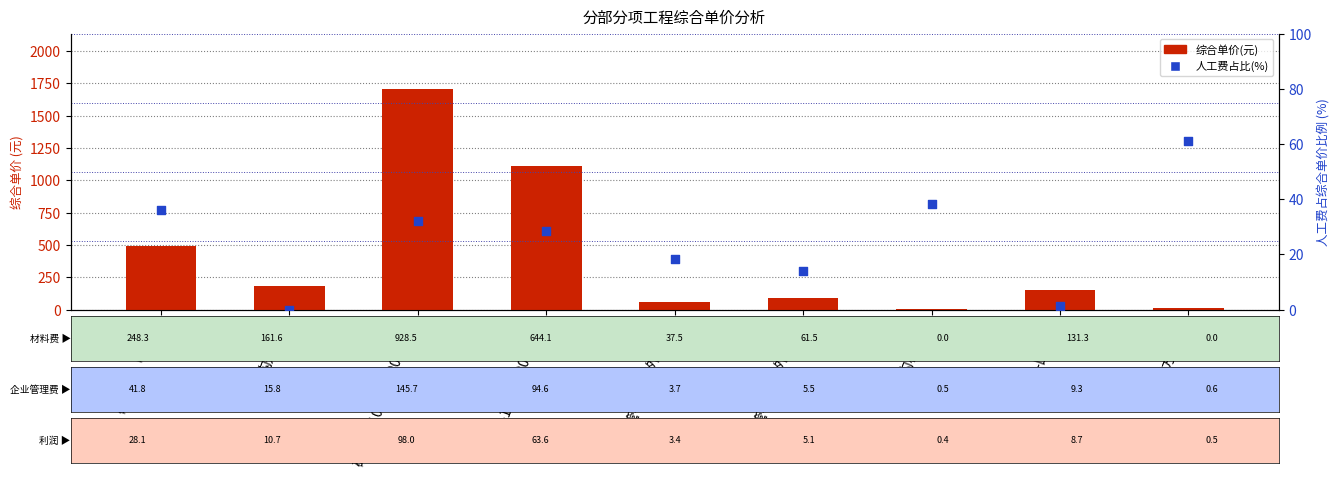

At which category is the sum across all series the highest?

砌筑井-1000x1000x1600